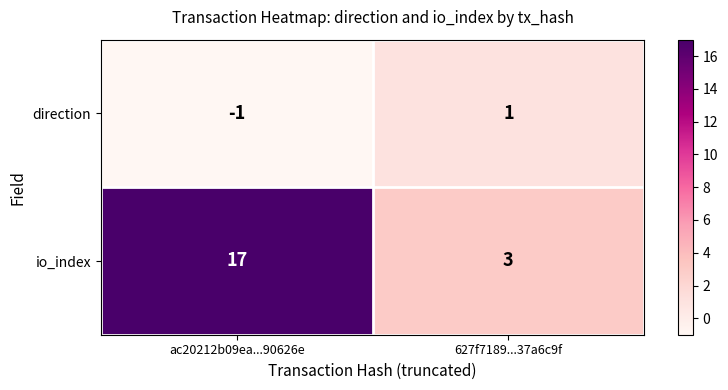

What is the average value of the io_index series?

10